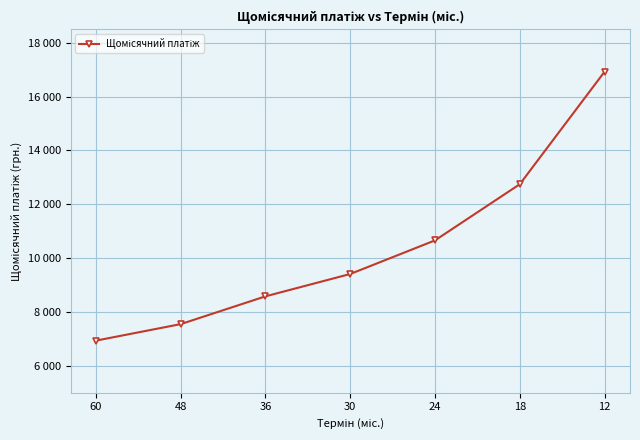

What is the value of the 2nd point from the left?

7549.3